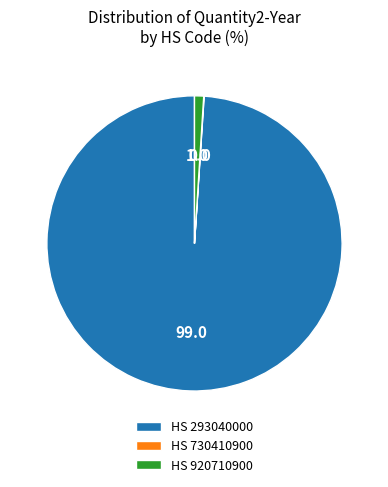

What is the largest slice in the pie chart?

HS 293040000